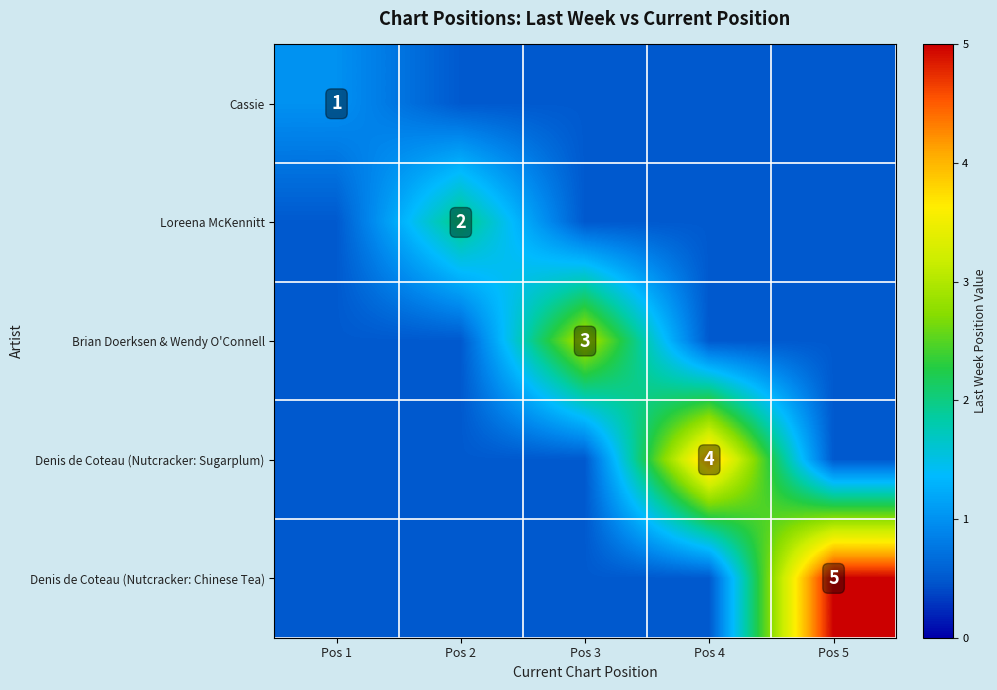

Which series has the widest spread of values?

Denis de Coteau (Nutcracker: Chinese Tea)